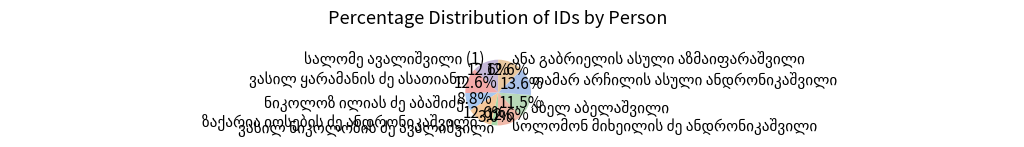

Does any single category account for the majority?

No